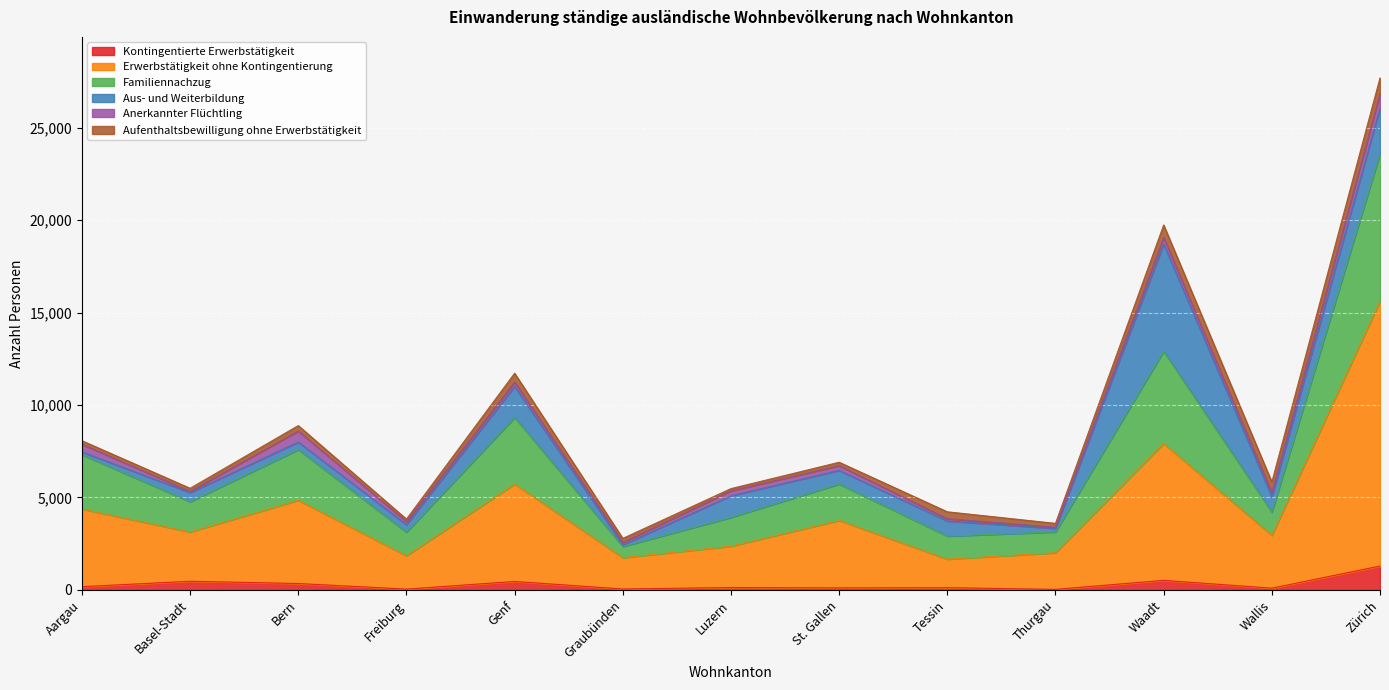

At which category does the chart reach its peak across all series?

Zürich